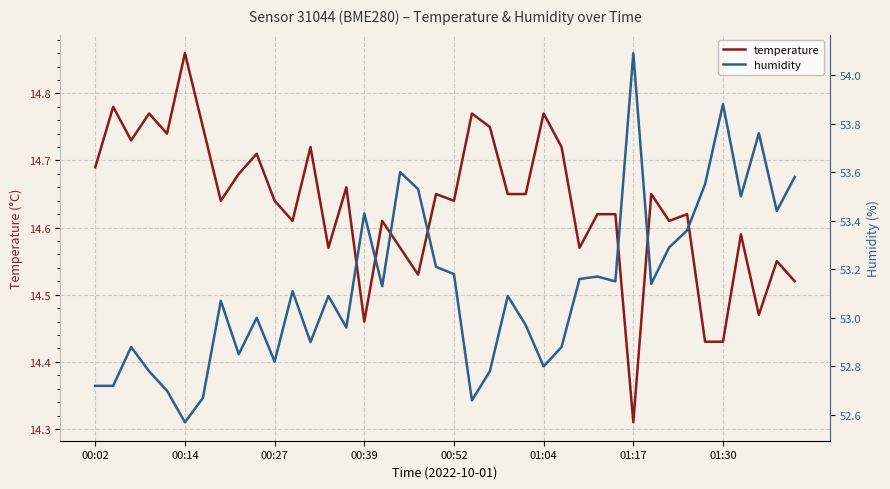

Where is temperature nearest to the value 14?

01:17